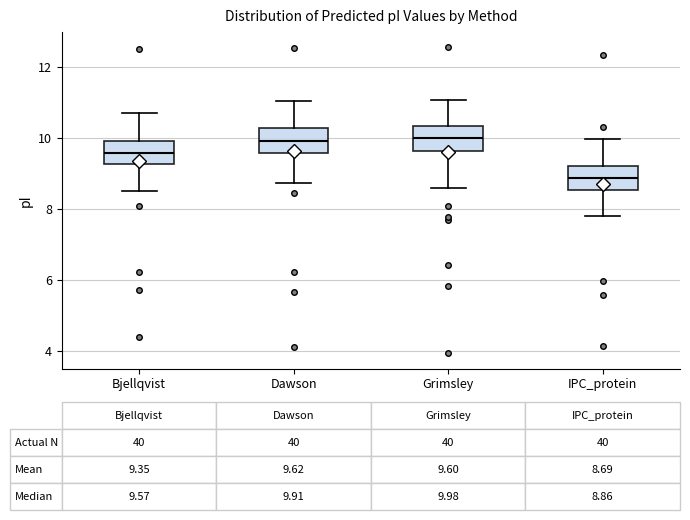

Which box has the lowest median line?

IPC_protein